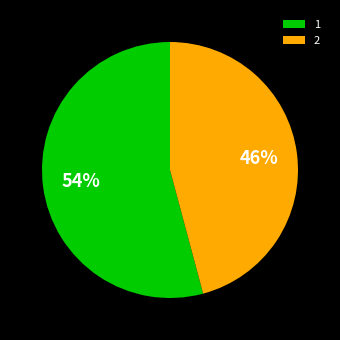

Which category has the biggest portion of the pie?

1